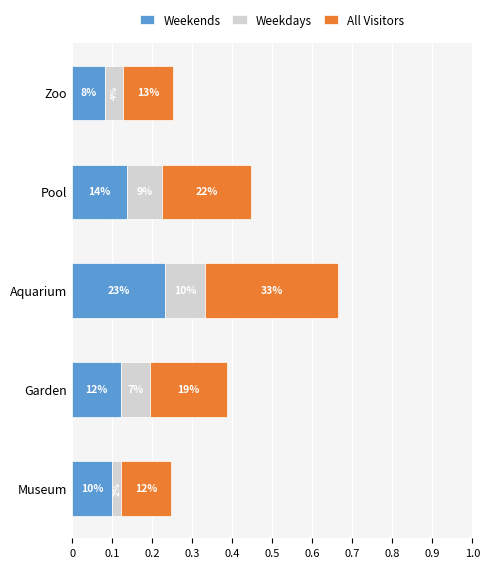

What are all the series names shown in the legend?

Weekends, Weekdays, All Visitors